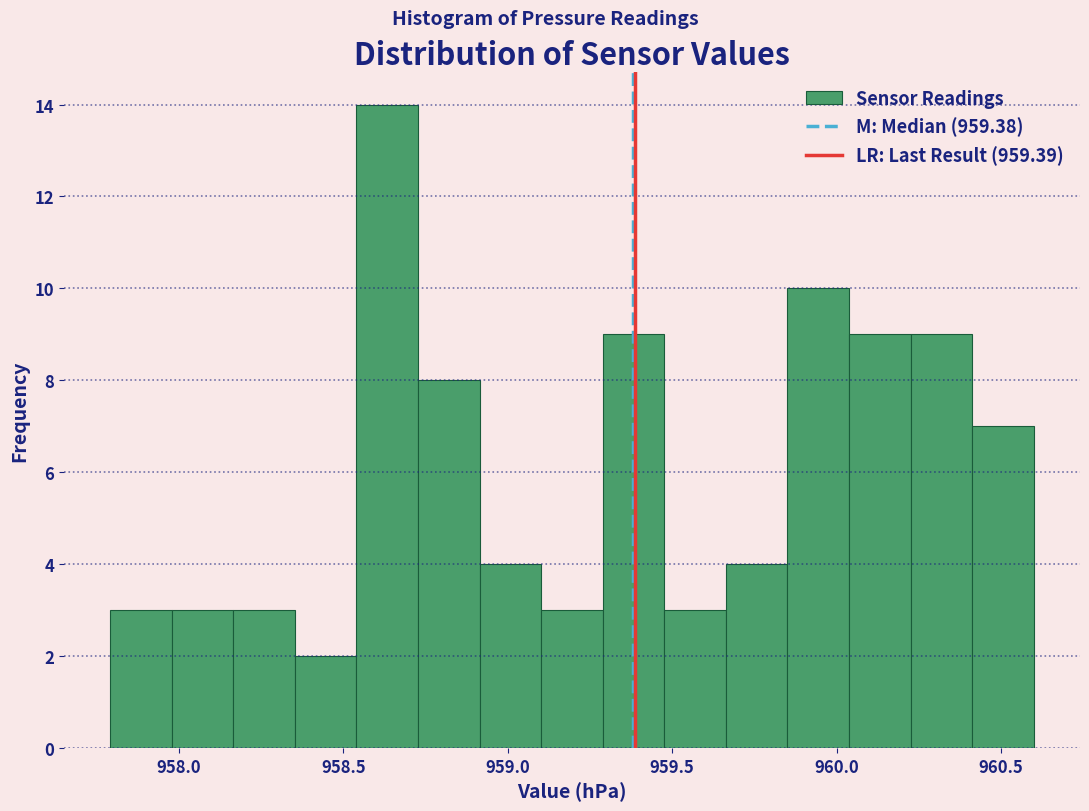

Read against the x-axis, roughly where is the centre of the tallest bar?

958.65